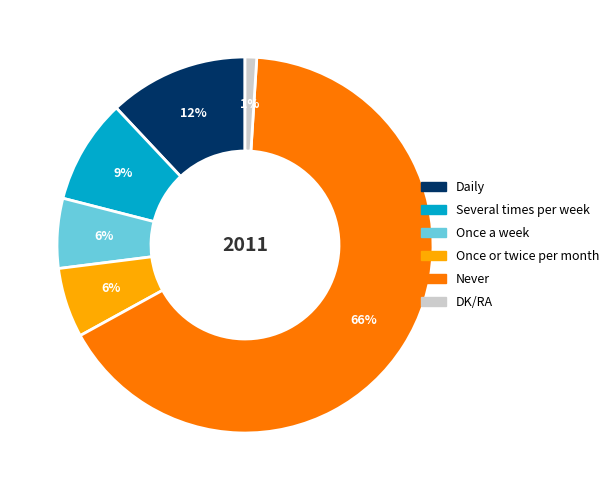

How many slices are in this pie chart?

6